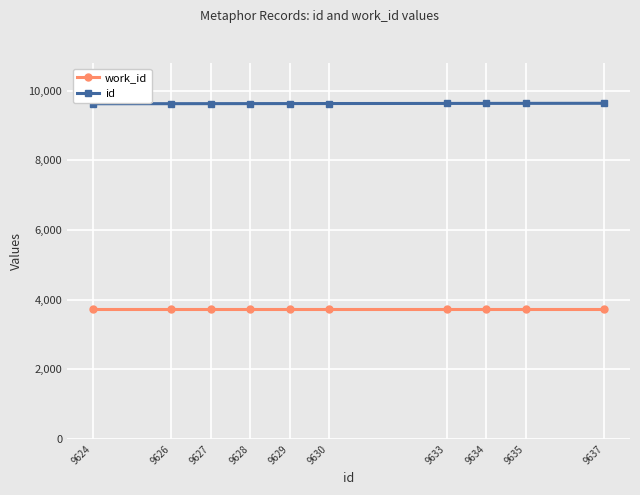

True or false: work_id has a value of 3725 at 9634.

True